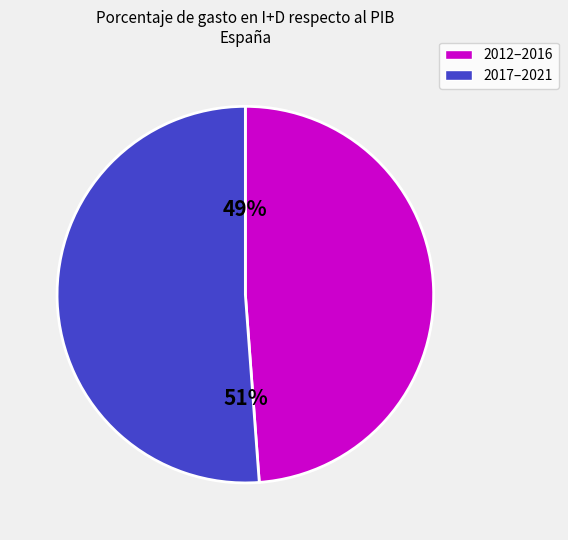

How many segments does this pie chart have?

2